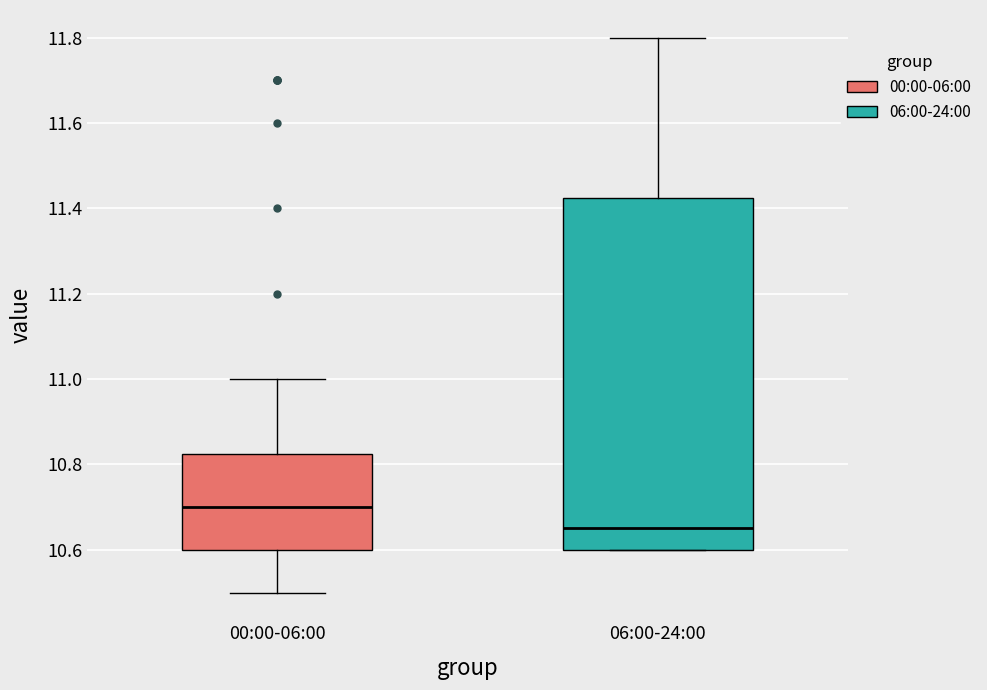

Comparing the boxes themselves (not the whiskers), which one is the tallest?

06:00-24:00